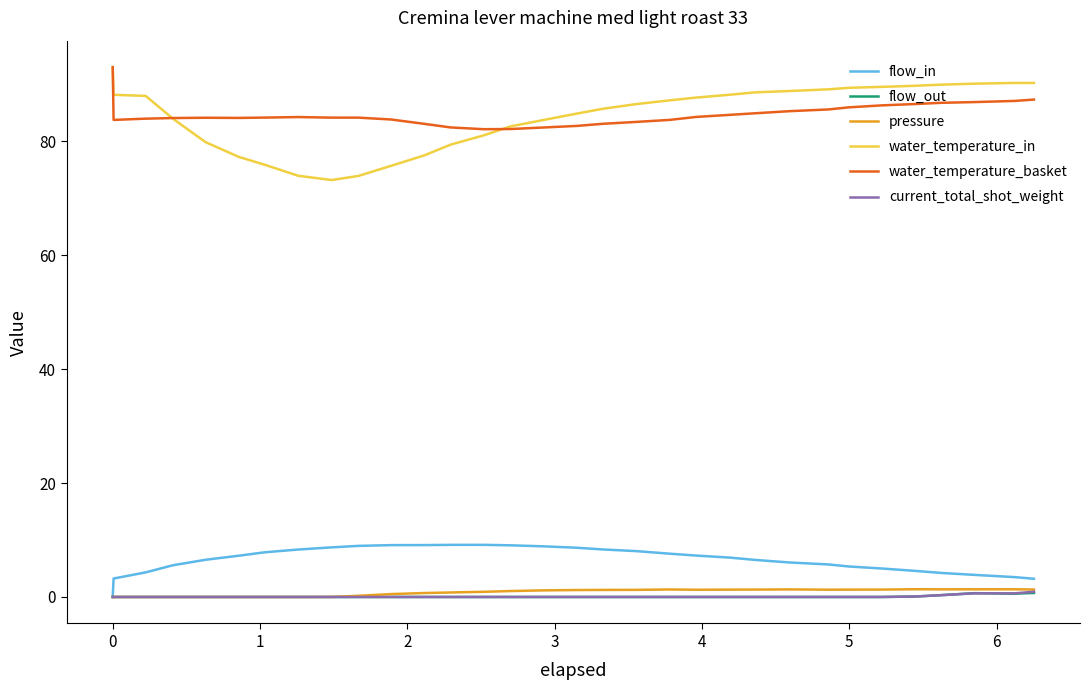

Which series has the largest range (max minus min)?

water_temperature_in